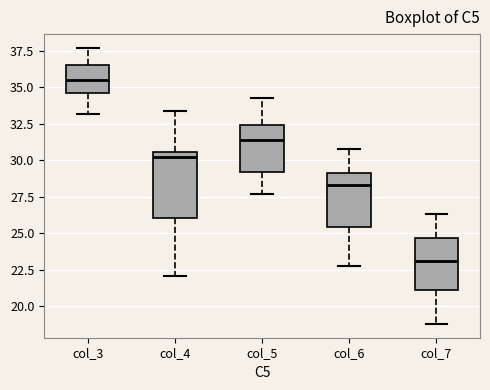

Reading left to right, read every box against the y-axis: the position of its median line, the range the box covers, and the ends of its whiskers. The values are not printed on the chart, so give them approximately, as read against the axis.

col_3: median 35.5, box 34.5 to 36.5, whiskers 33.0 to 37.5
col_4: median 30.0, box 26.0 to 30.5, whiskers 22.0 to 33.5
col_5: median 31.5, box 29.0 to 32.5, whiskers 27.5 to 34.5
col_6: median 28.5, box 25.5 to 29.0, whiskers 23.0 to 31.0
col_7: median 23.0, box 21.0 to 24.5, whiskers 19.0 to 26.5